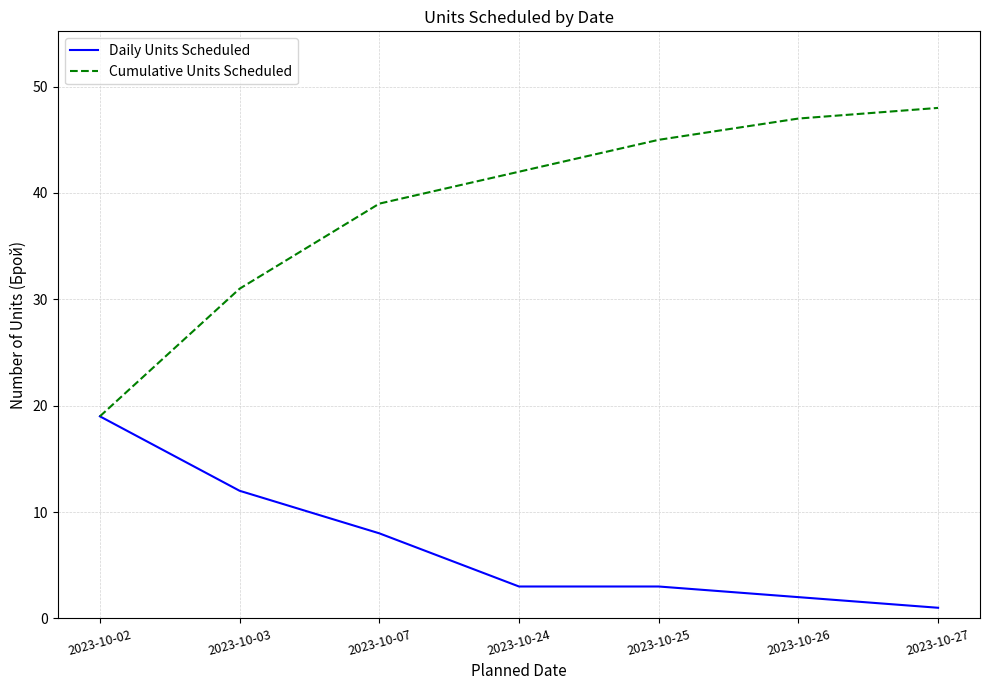

List the series in order of their overall mean, highest first.

Cumulative Units Scheduled, Daily Units Scheduled